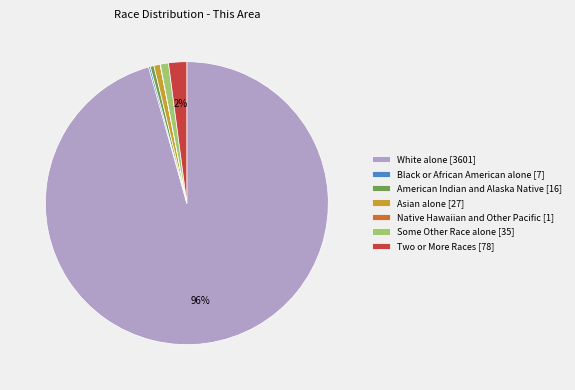

Is there any slice that represents more than half of the pie?

Yes